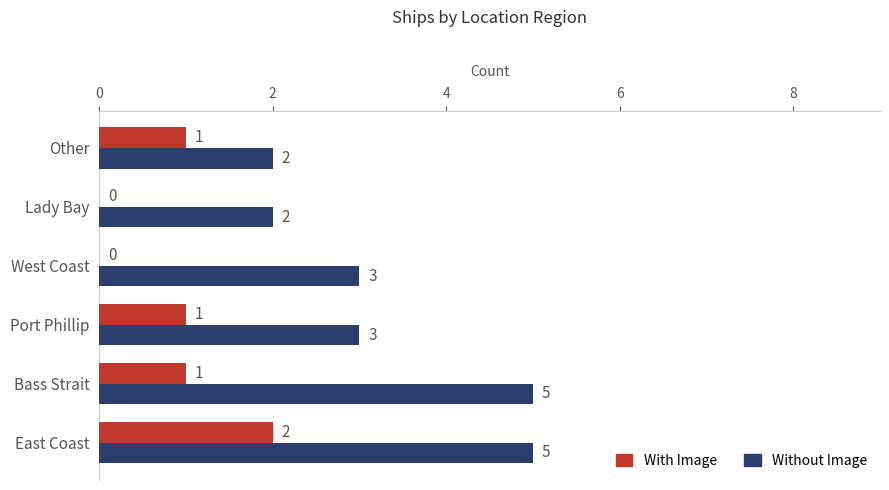

What is the maximum value for Without Image?

5